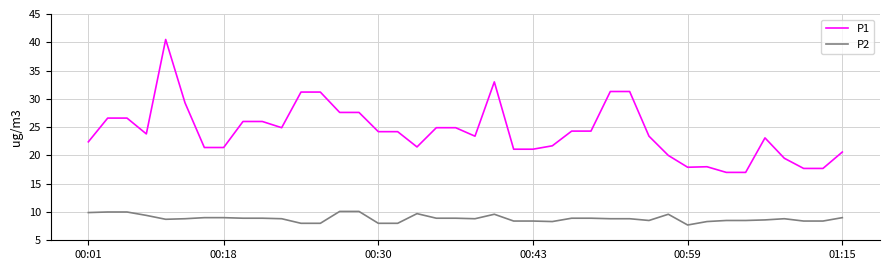

Rank the series by their maximum value, from highest to lowest.

P1, P2